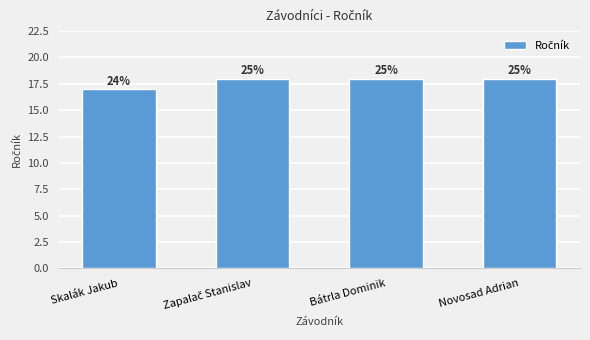

List the labels in order of value, largest first.

Zapalač Stanislav, Bátrla Dominik, Novosad Adrian, Skalák Jakub